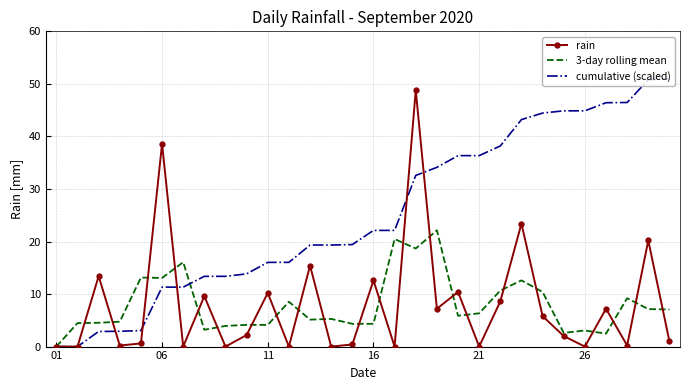

Which series has the largest total across all categories?

cumulative (scaled)